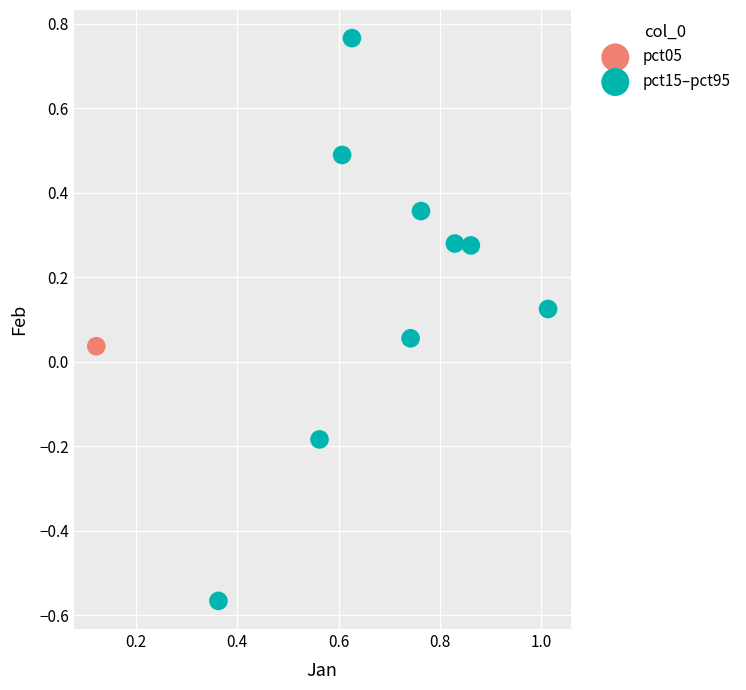

What are all the series names shown in the legend?

pct05, pct15–pct95